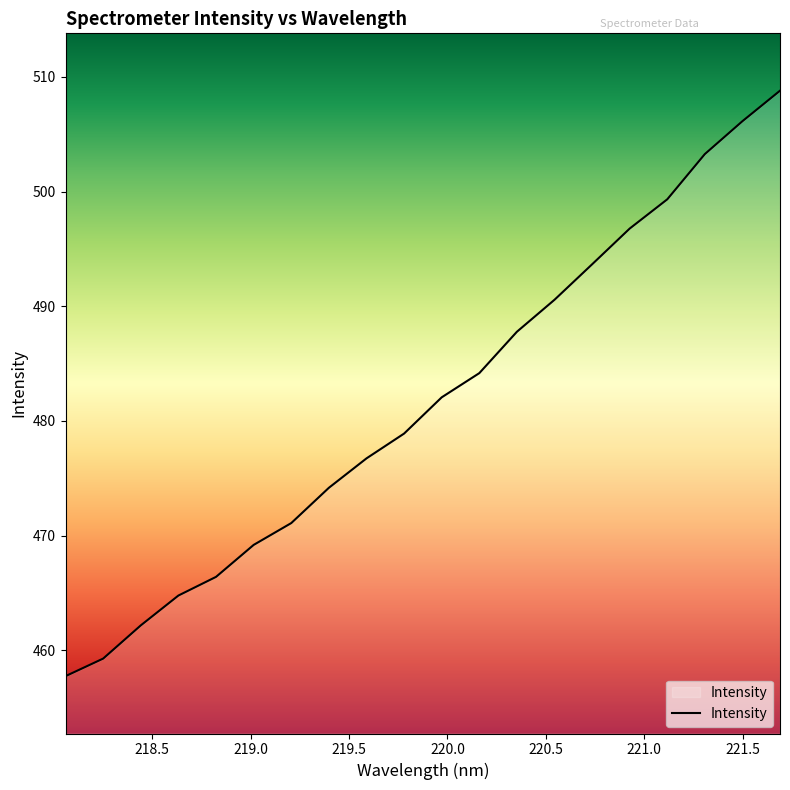

Does the chart display data point markers on the line(s)?

No